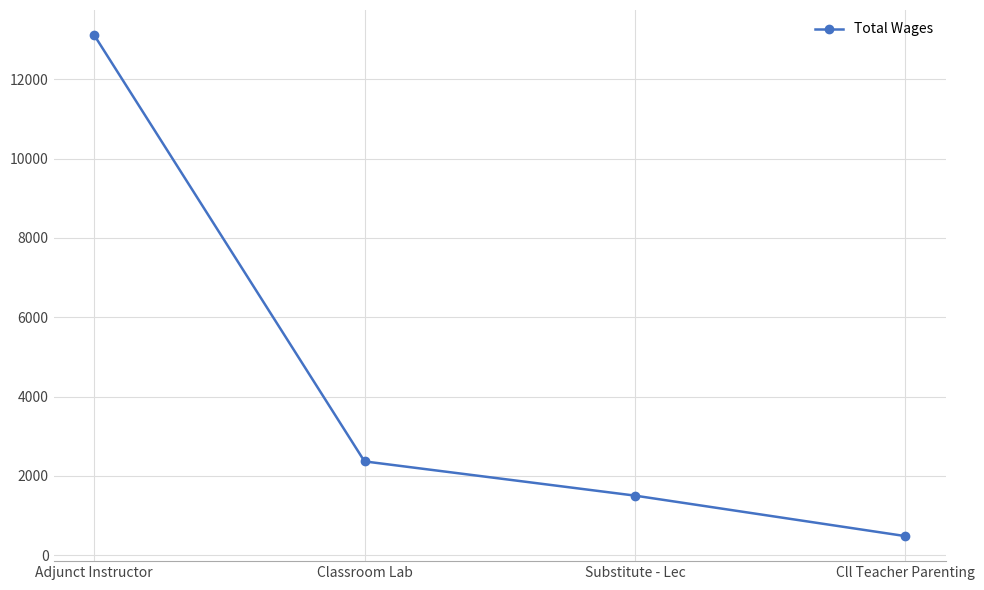

List the labels in order of value, smallest first.

Cll Teacher Parenting, Substitute - Lec, Classroom Lab, Adjunct Instructor